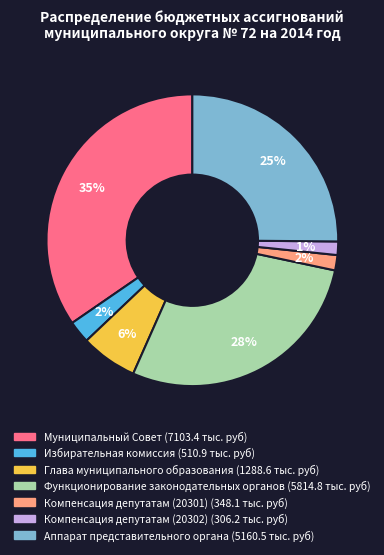

Does any single category account for the majority?

No